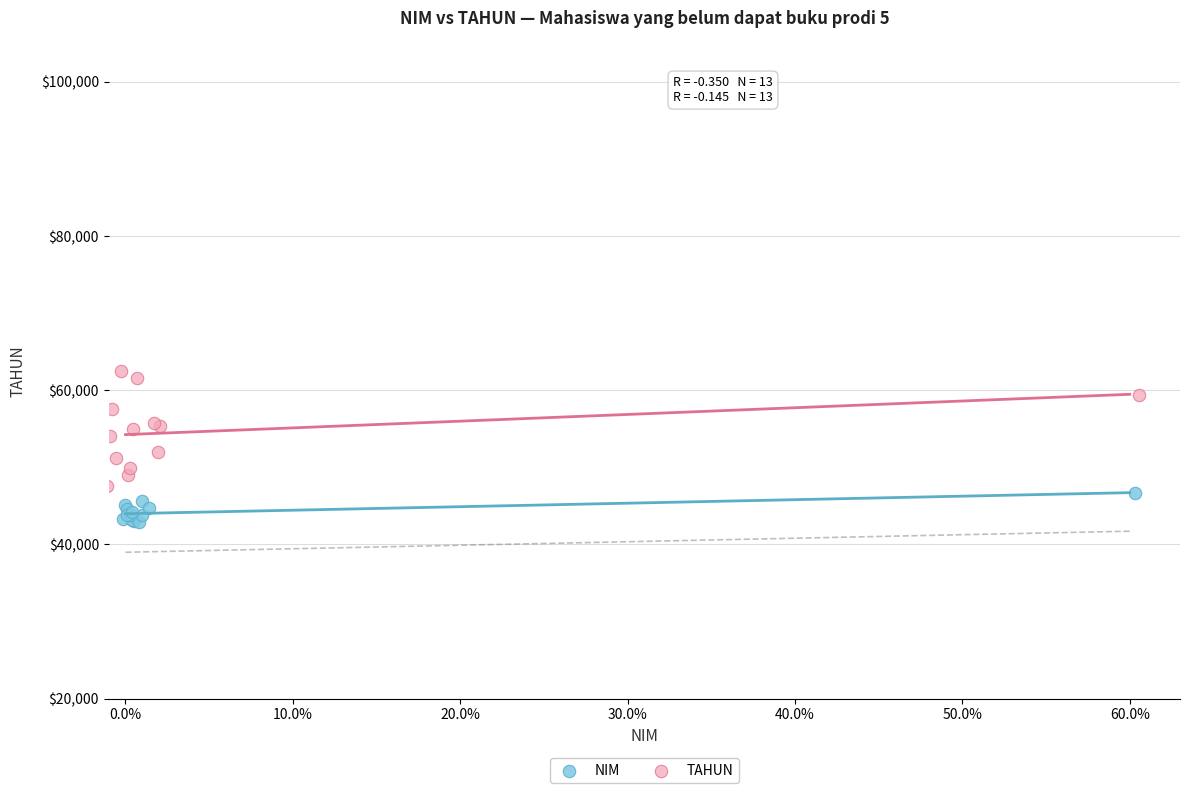

Which series contains the highest Y value?

TAHUN